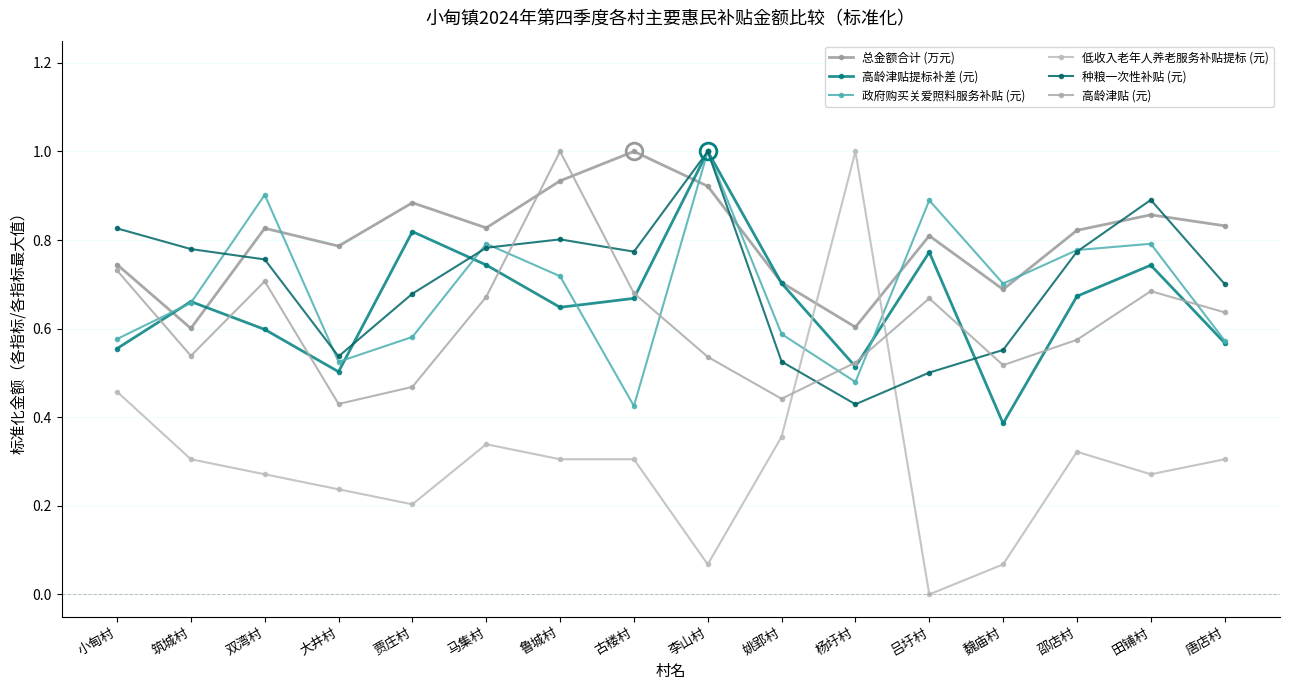

Between 筑城村 and 李山村, which is larger?

李山村